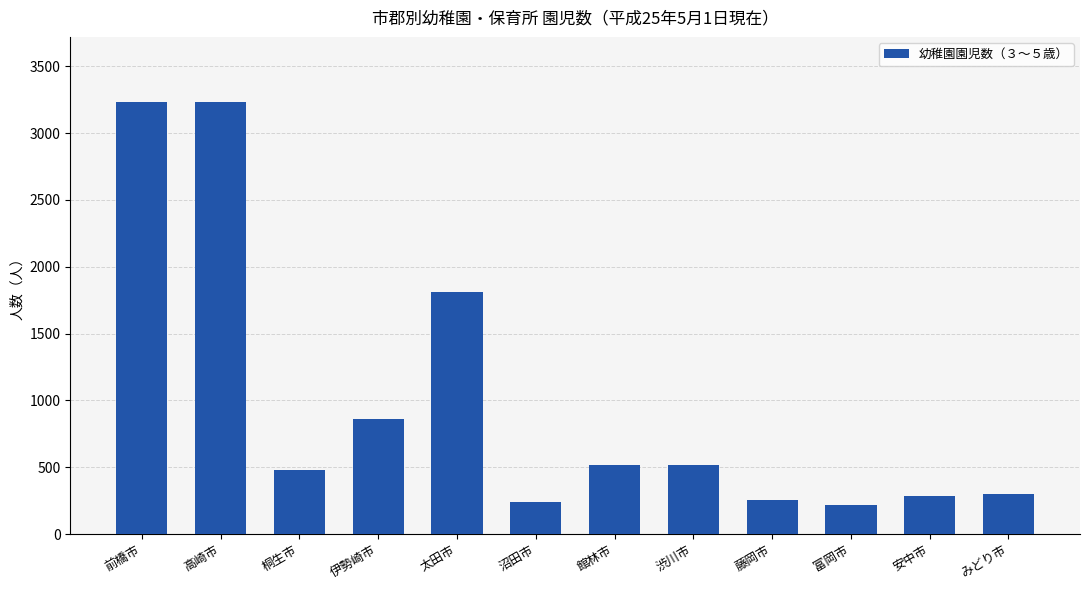

Count the number of data series in this chart.

1